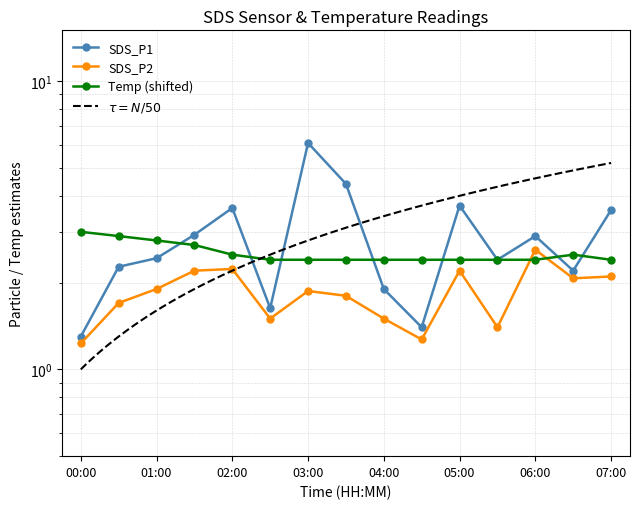

Reading right to left, extract all data points from this chart.

SDS_P1: 07:00=3.6	06:30=2.2	06:00=2.9	05:30=2.4	05:00=3.7	04:30=1.4	04:00=1.9	03:30=4.4	03:00=6.1	02:30=1.6	02:00=3.6	01:30=2.9	01:00=2.4	00:30=2.3	00:00=1.3
SDS_P2: 07:00=2.1	06:30=2.1	06:00=2.6	05:30=1.4	05:00=2.2	04:30=1.3	04:00=1.5	03:30=1.8	03:00=1.9	02:30=1.5	02:00=2.2	01:30=2.2	01:00=1.9	00:30=1.7	00:00=1.2
Temp: 07:00=2.4	06:30=2.5	06:00=2.4	05:30=2.4	05:00=2.4	04:30=2.4	04:00=2.4	03:30=2.4	03:00=2.4	02:30=2.4	02:00=2.5	01:30=2.7	01:00=2.8	00:30=2.9	00:00=3.0